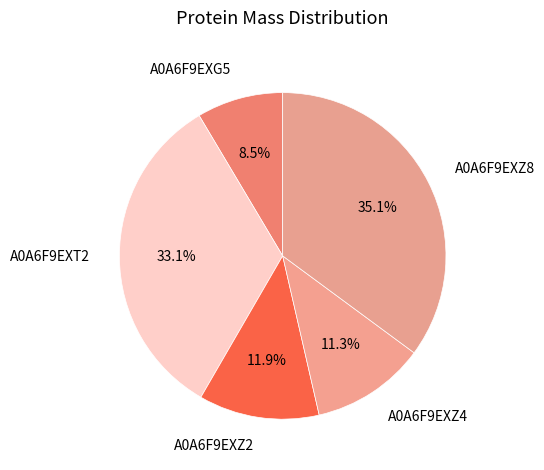

Is there any slice that represents more than half of the pie?

No